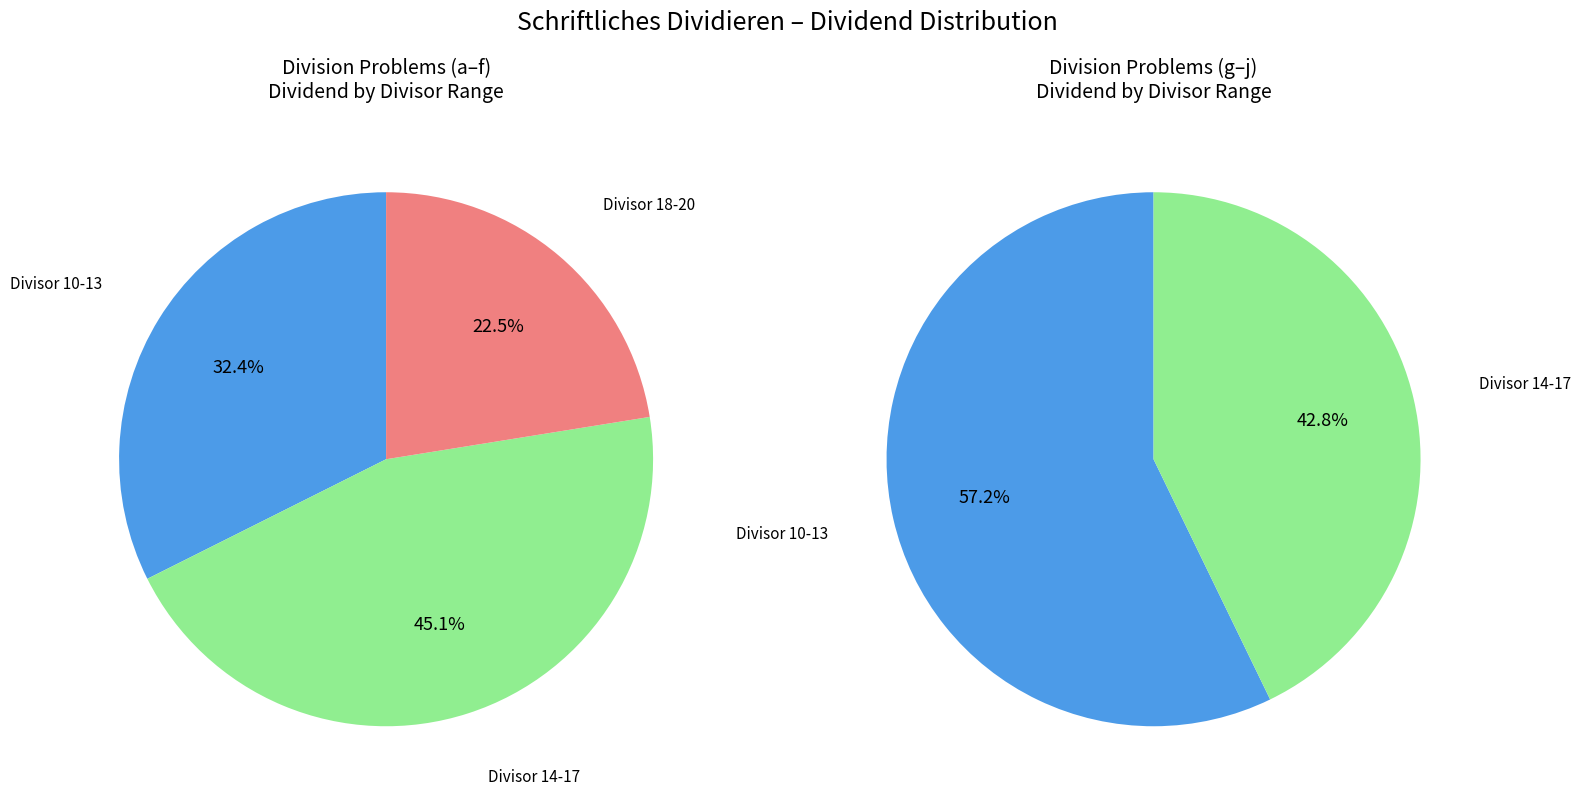

How many segments does this pie chart have?

3